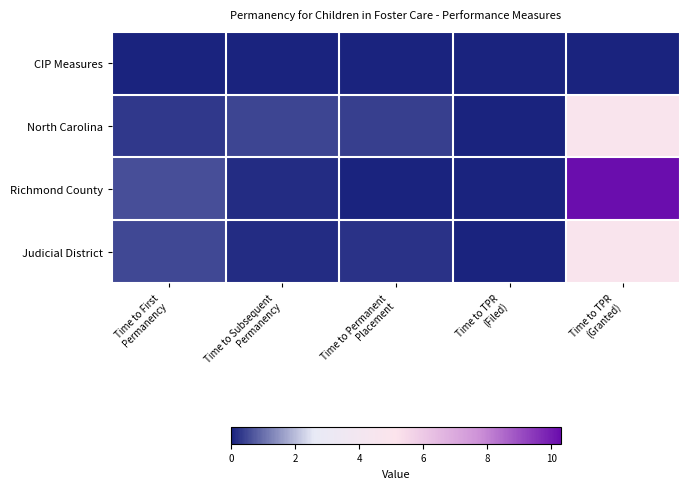

At which category is the sum across all series the highest?

Time to TPR
(Granted)